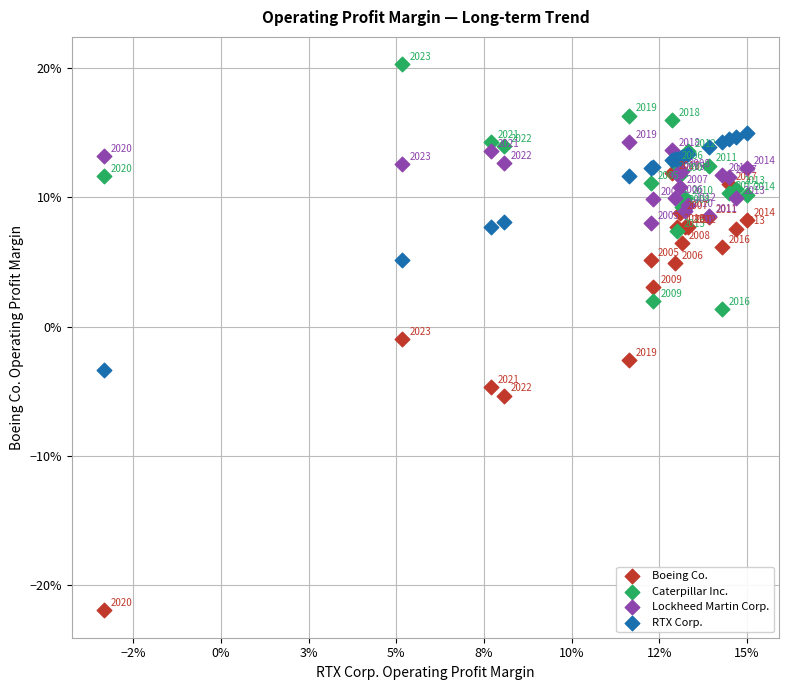

Which series reaches the minimum Y coordinate?

Boeing Co.